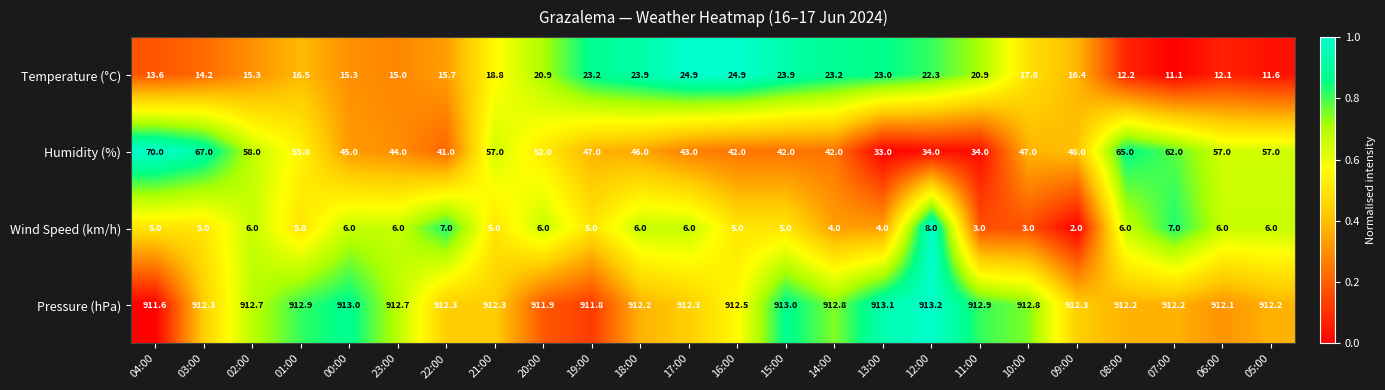

What is the average value of the Pressure (hPa) series?

912.5